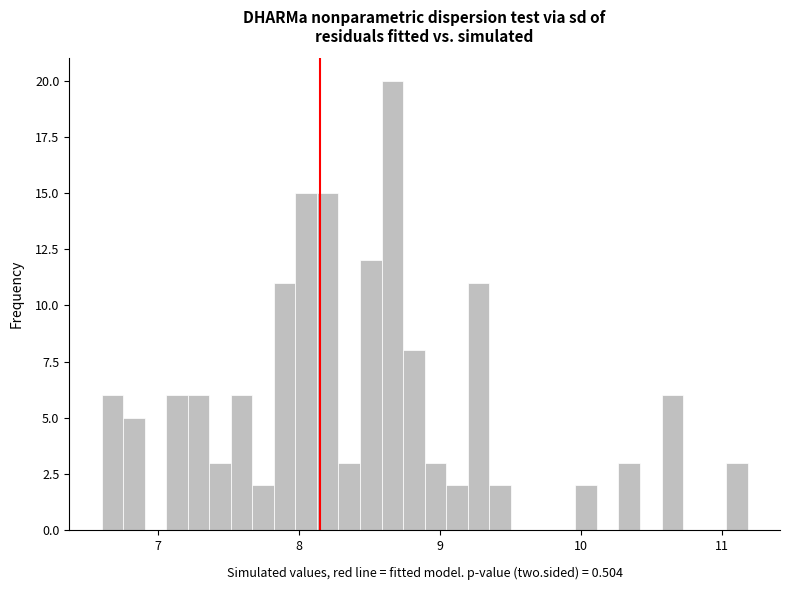

Around what value on the x-axis is the tallest bar? Give the approximate position of its centre, as read against the axis.

8.7